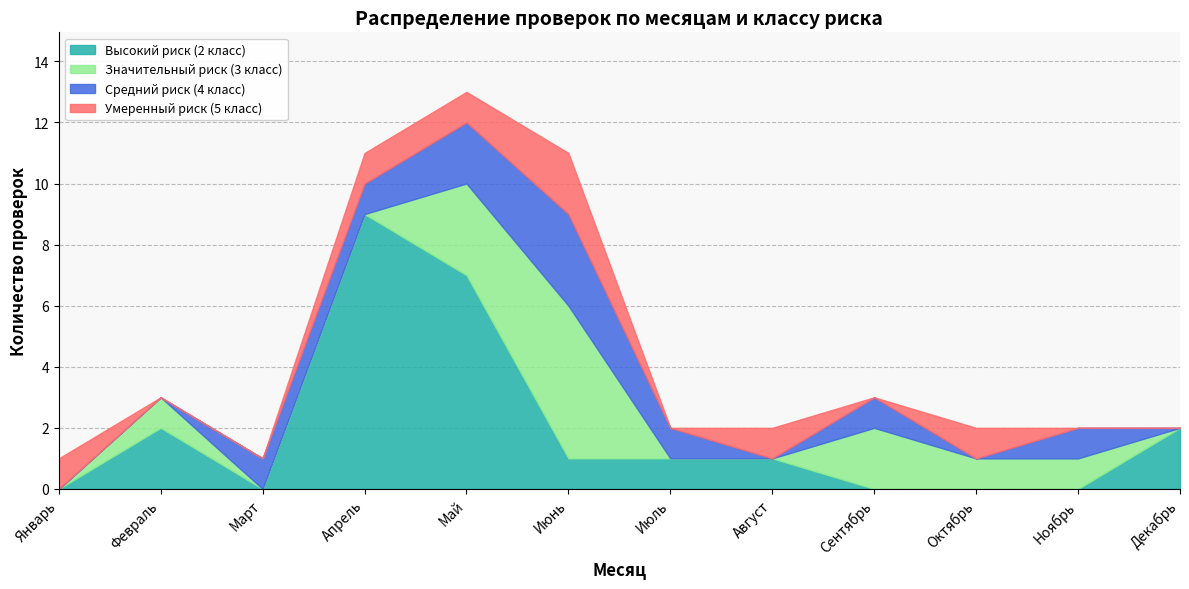

Rank the series at Март from highest to lowest value.

Средний риск (4 класс), Высокий риск (2 класс), Значительный риск (3 класс), Умеренный риск (5 класс)